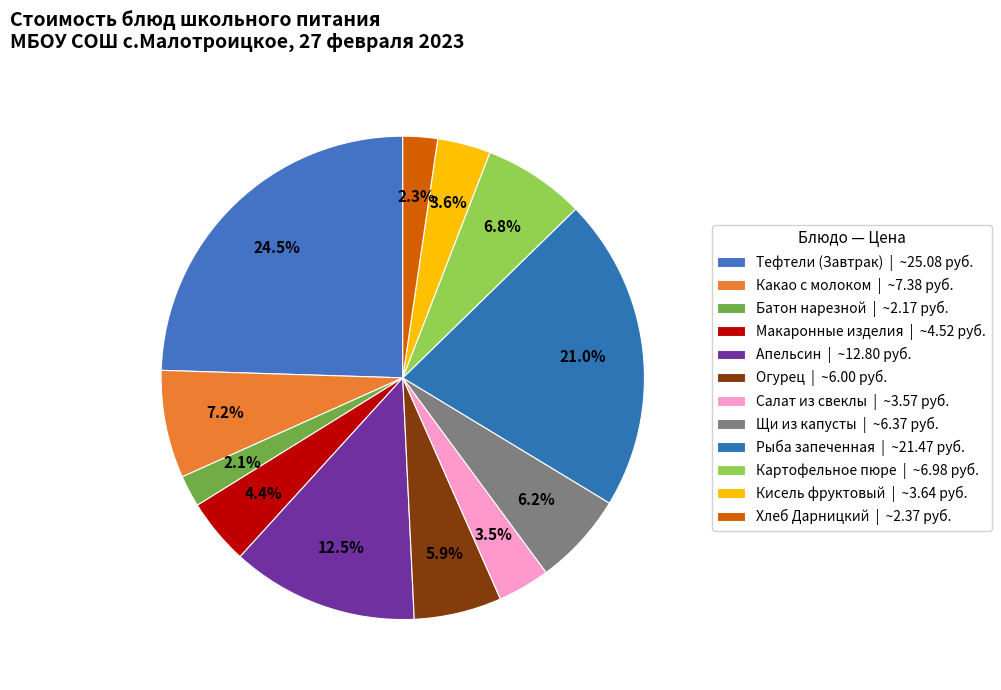

To the nearest percent, what percentage of the pie is Огурец?

6%